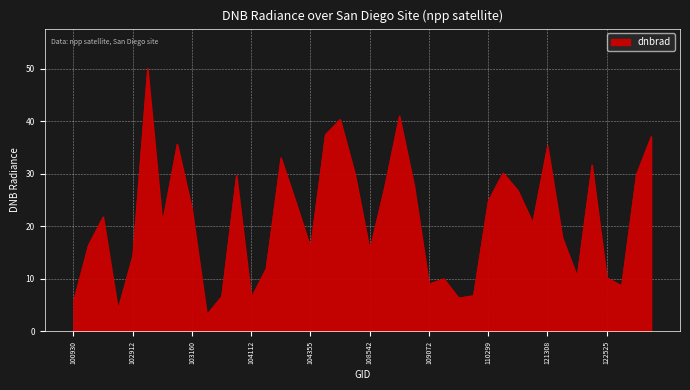

What is the difference between the maximum and minimum values?

46.9